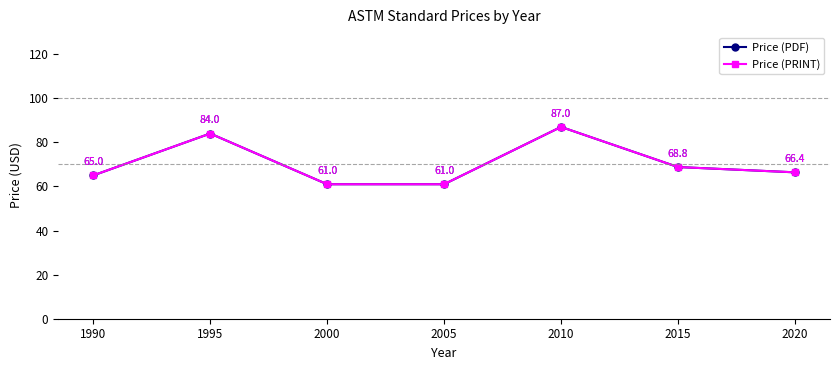

How many data points in Price (PDF) are less than 66?

3